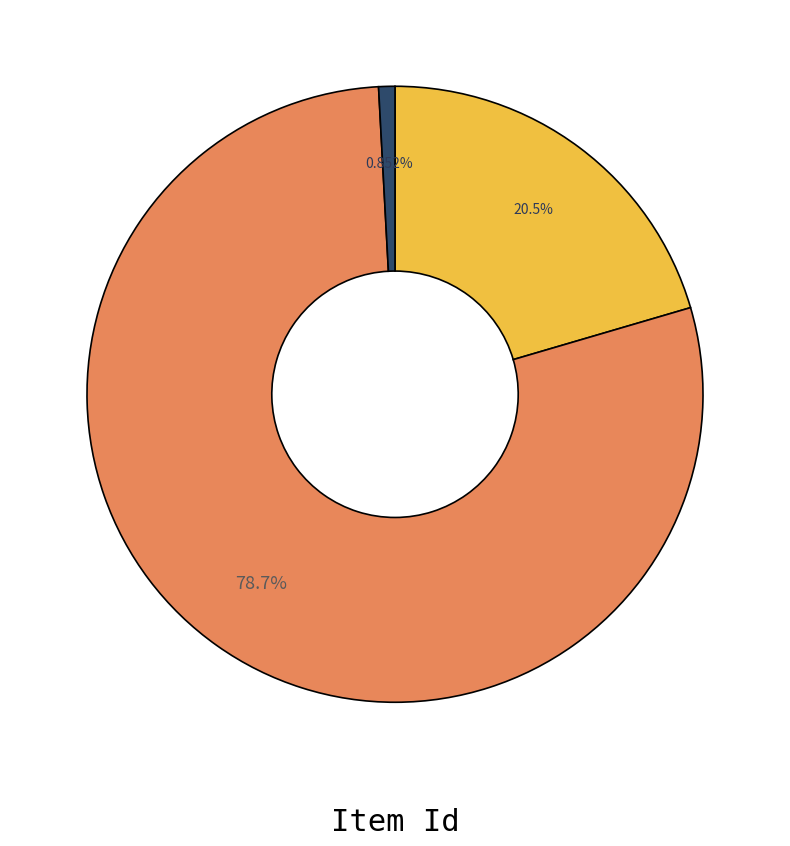

Is there a majority slice in this chart?

Yes